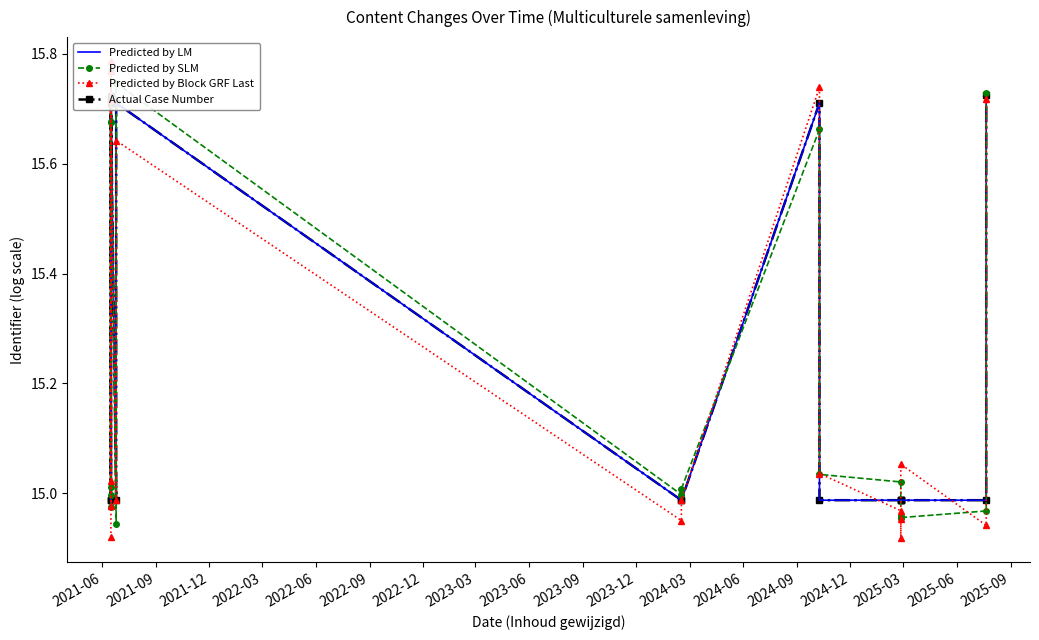

List the series in order of their peak value, highest first.

Predicted by Block GRF Last, Predicted by SLM, Predicted by LM, Actual Case Number